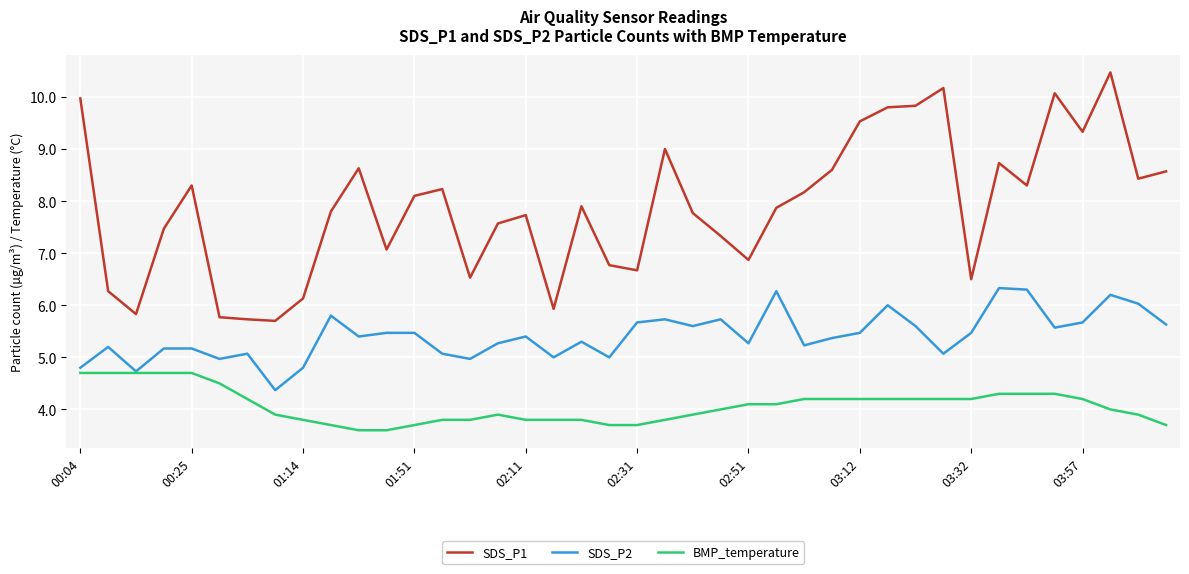

What is the maximum value shown in the chart?

10.5